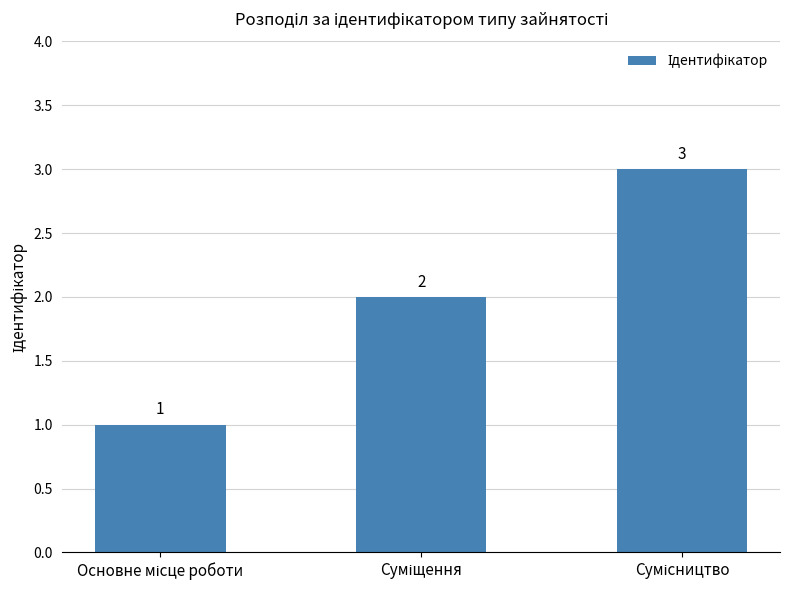

Count the values in the range 1 to 3.

3